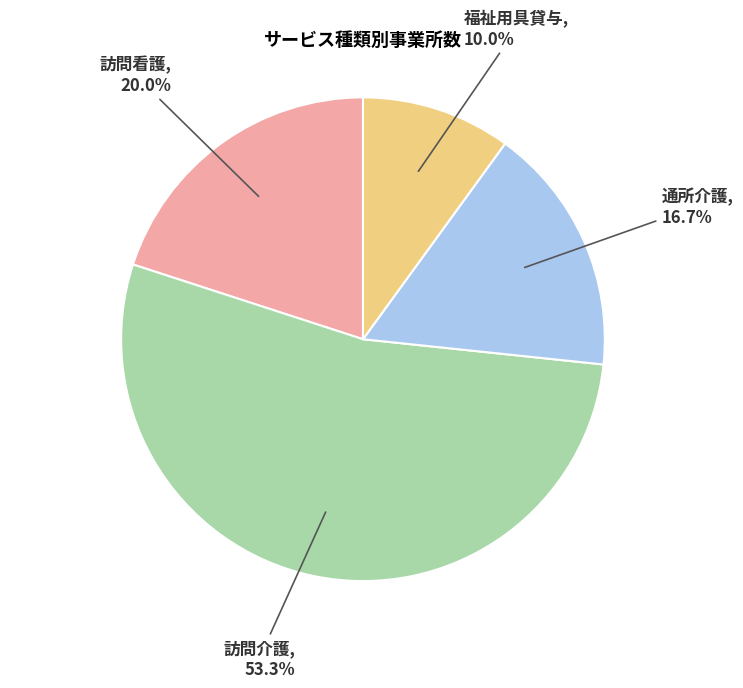

Does any single category account for the majority?

Yes